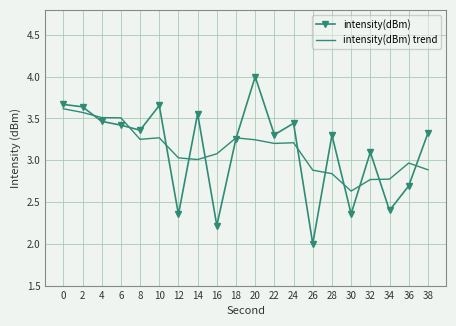

What is the difference between the maximum and minimum values in the intensity(dBm) series?

2.0